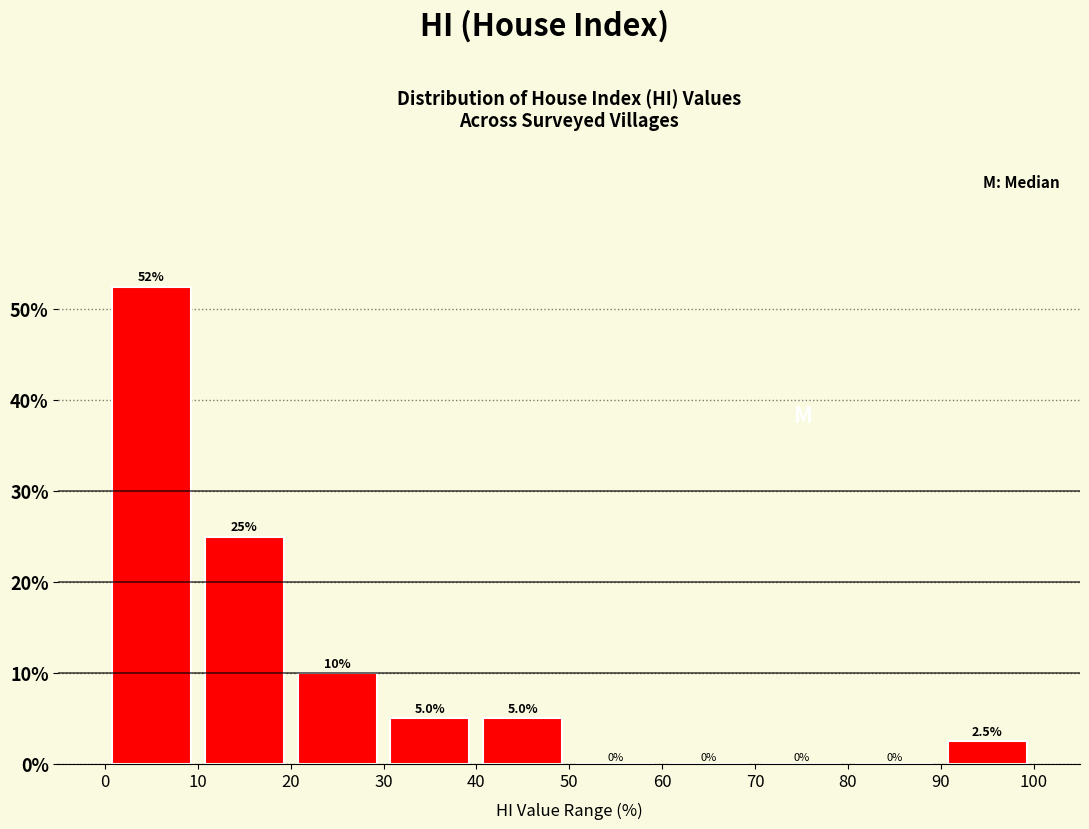

Which range on the x-axis has the tallest bar?

0 to 10